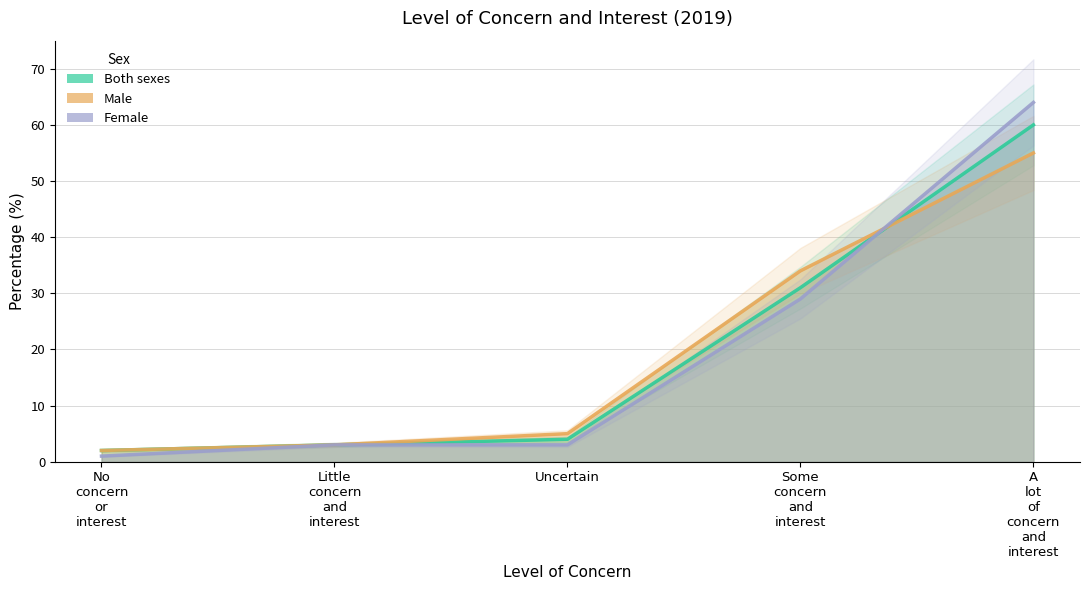

At how many categories does at least one series exceed 54?

1